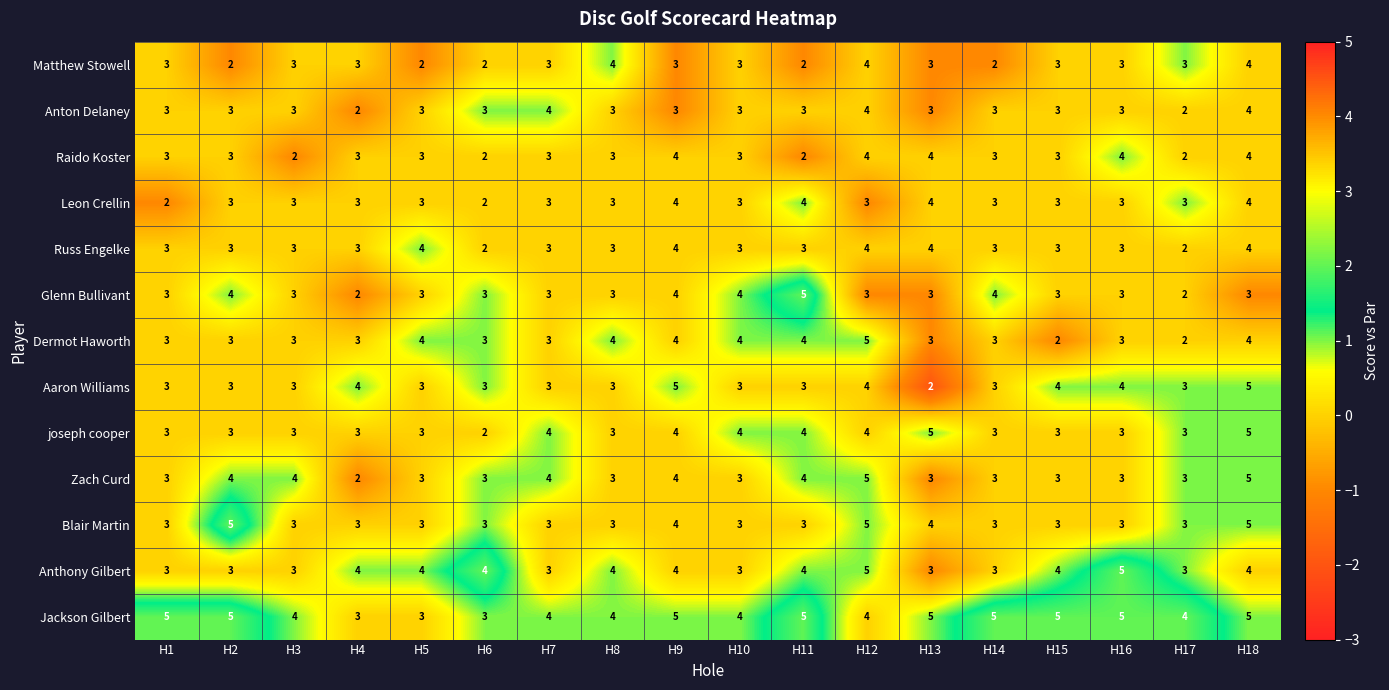

Count the Raido Koster values in the range 3 to 4.

14